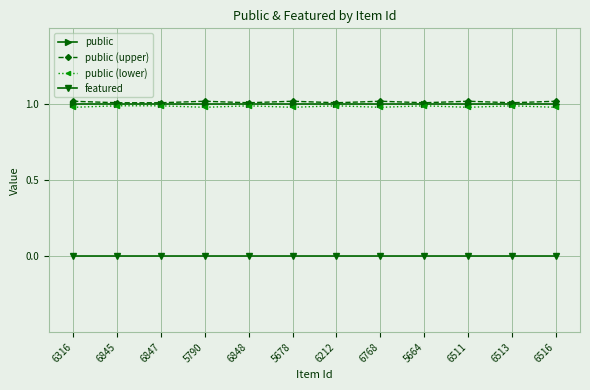

Rank the categories by public (lower) value from highest to lowest.

6845, 6847, 6848, 6212, 5664, 6513, 6316, 5790, 5678, 6768, 6511, 6516